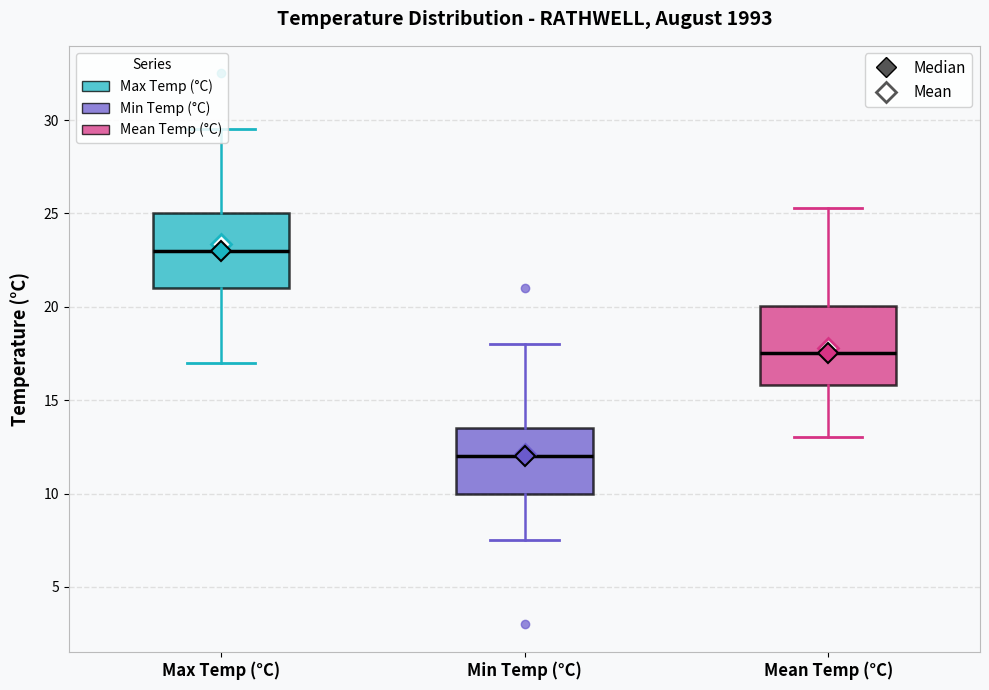

Where does the lower whisker of the box for Max Temp (°C) end on the y-axis? The values are not printed on the chart, so give them approximately, as read against the axis.

17.0